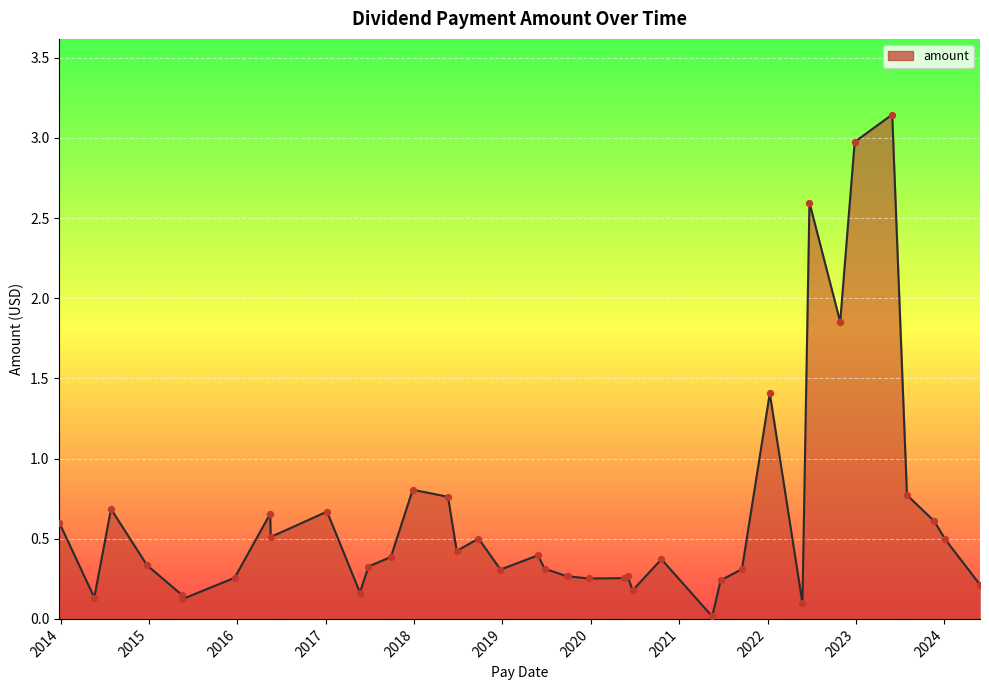

Does the chart have visible grid lines?

Yes